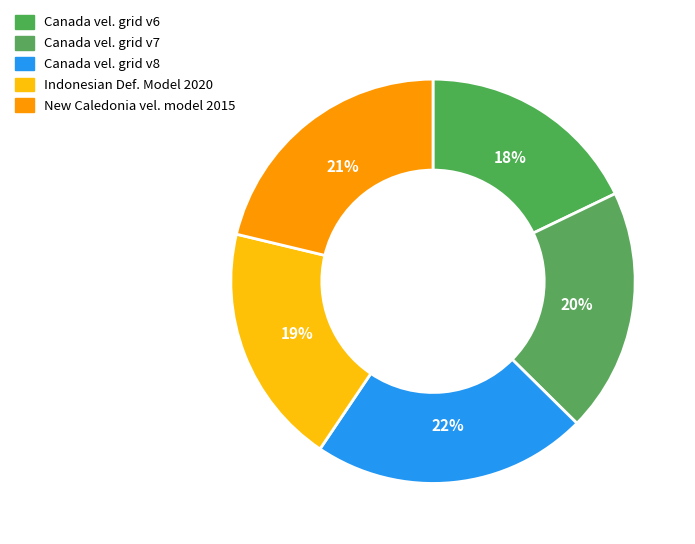

Is there any slice that represents more than half of the pie?

No